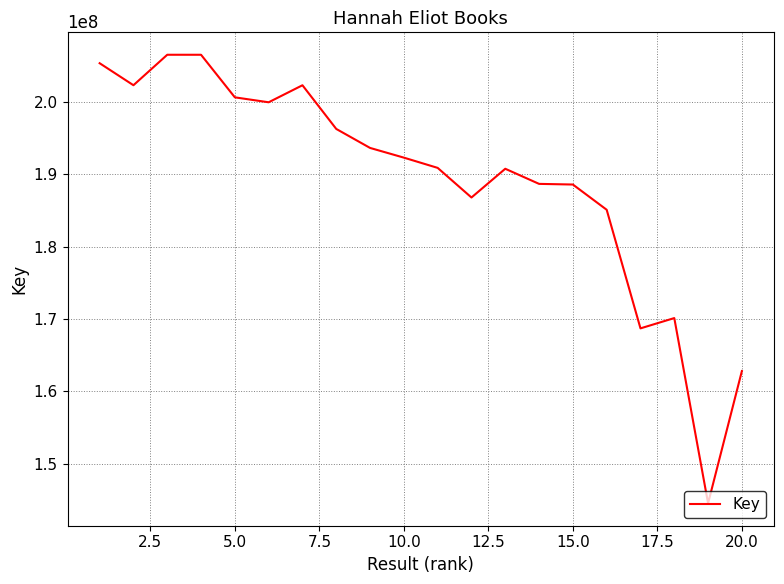

What is the minimum value shown in the chart?

144531870